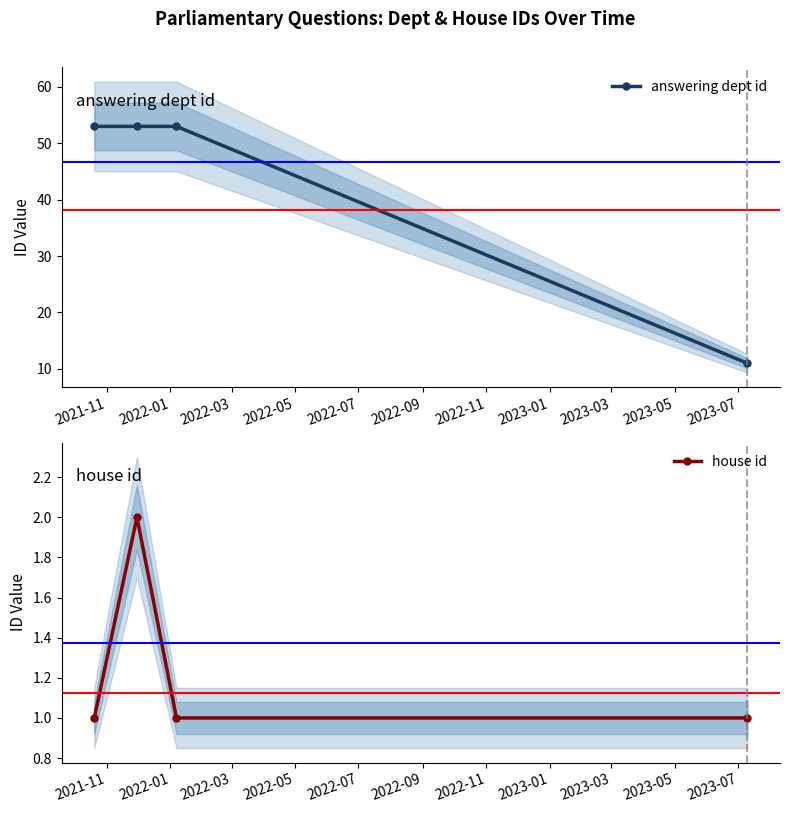

In house id, how many points are higher than both neighbors (excluding endpoints)?

1